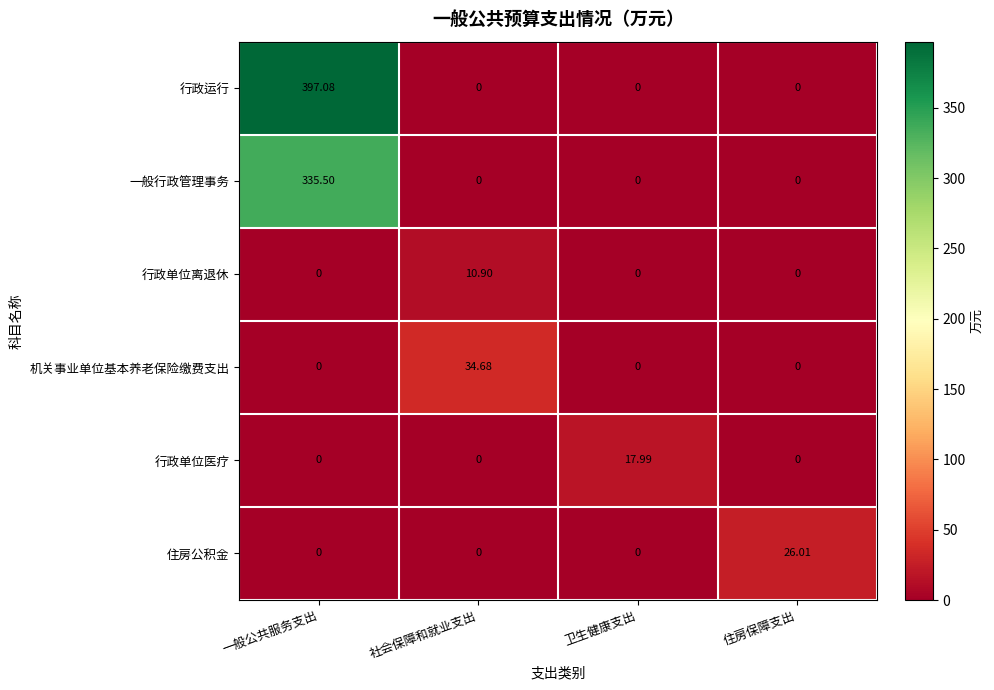

Which series has the widest spread of values?

行政运行